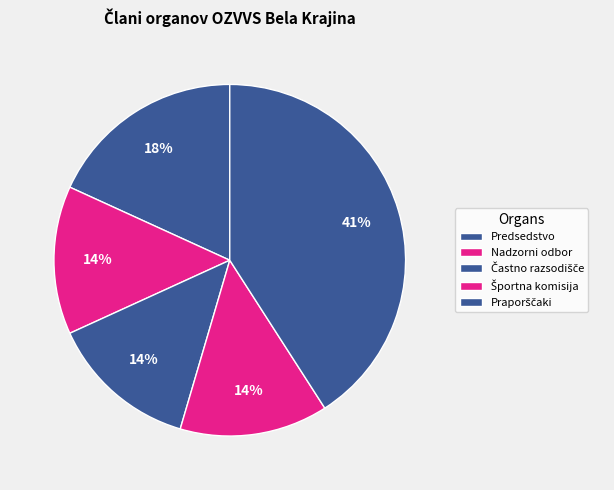

Count the number of slices in the pie.

5